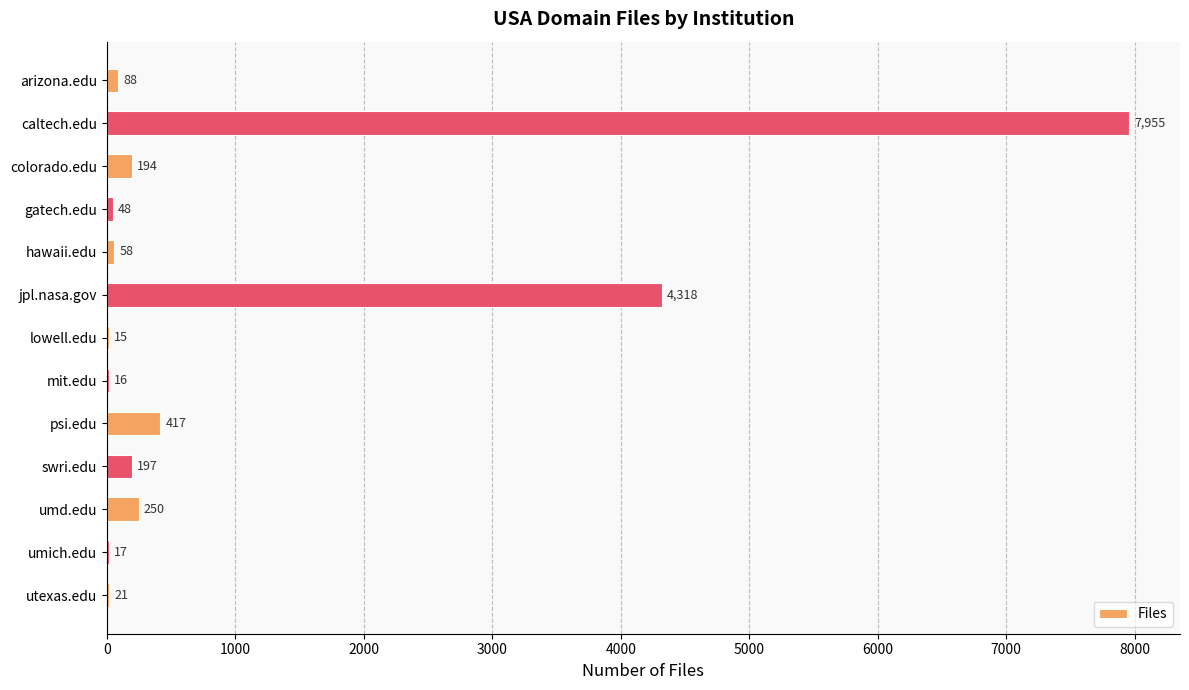

What is the change in value from colorado.edu to umd.edu?

+56